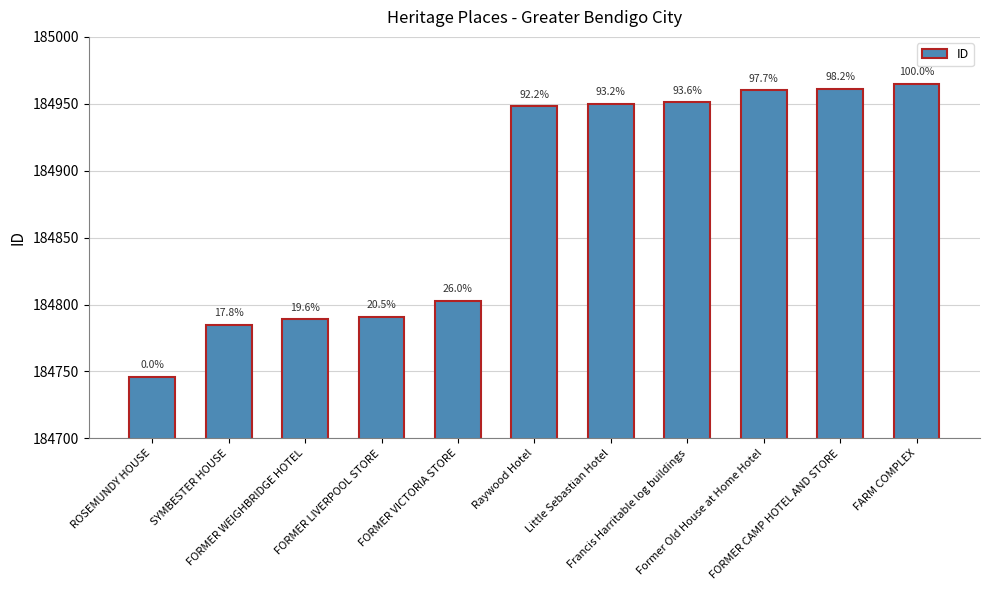

What is the ratio of the value at Little Sebastian Hotel to the value at Raywood Hotel?

1.0